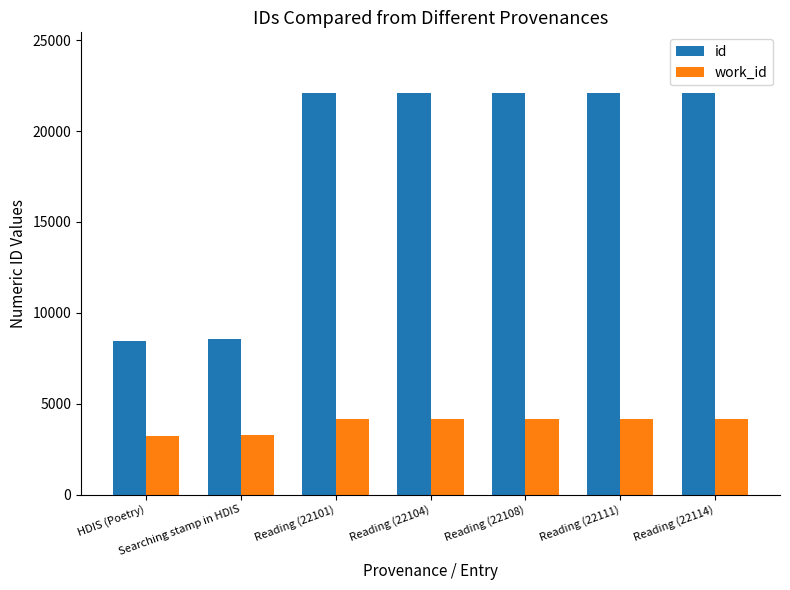

Read the id value at Reading (22114).

22114